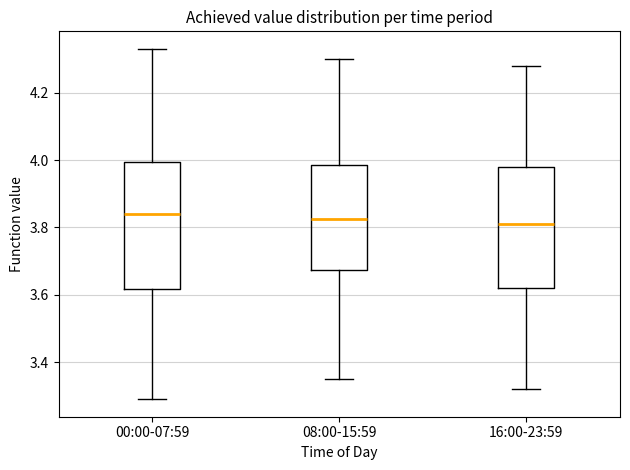

Where does the lower whisker of the box for 16:00-23:59 end on the y-axis? The values are not printed on the chart, so give them approximately, as read against the axis.

3.32